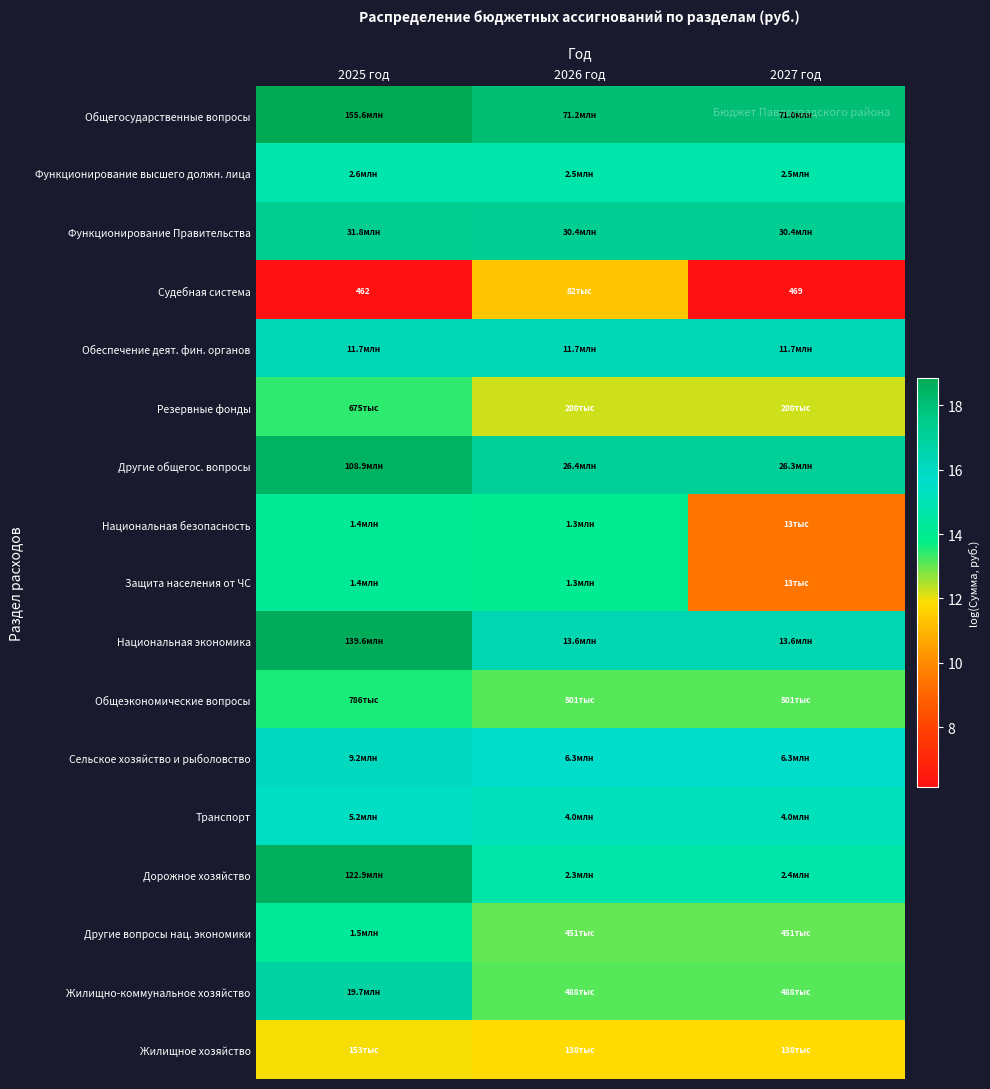

What is the difference between the maximum and minimum values in the Сельское хозяйство и рыболовство series?

0.4